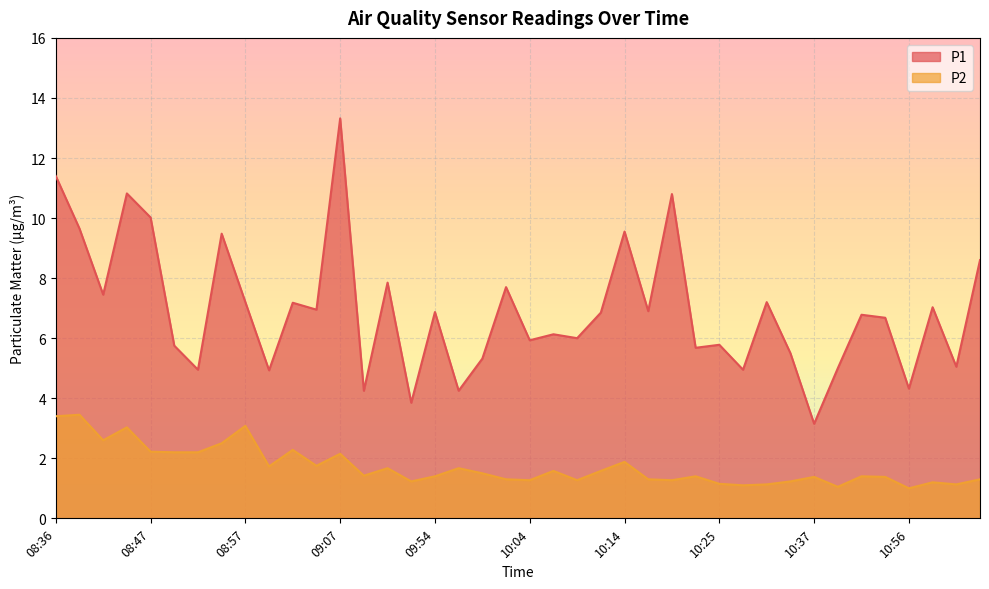

How many interior local peaks does the P2 series have?

13